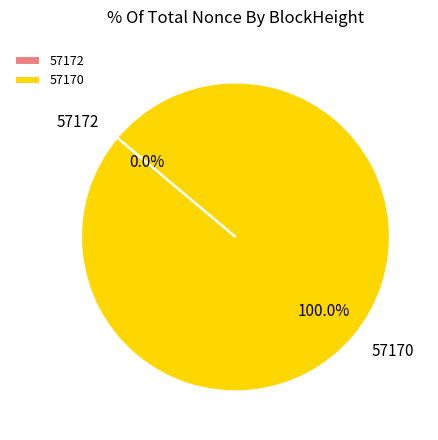

True or false: 57172 accounts for 0% of the total.

True